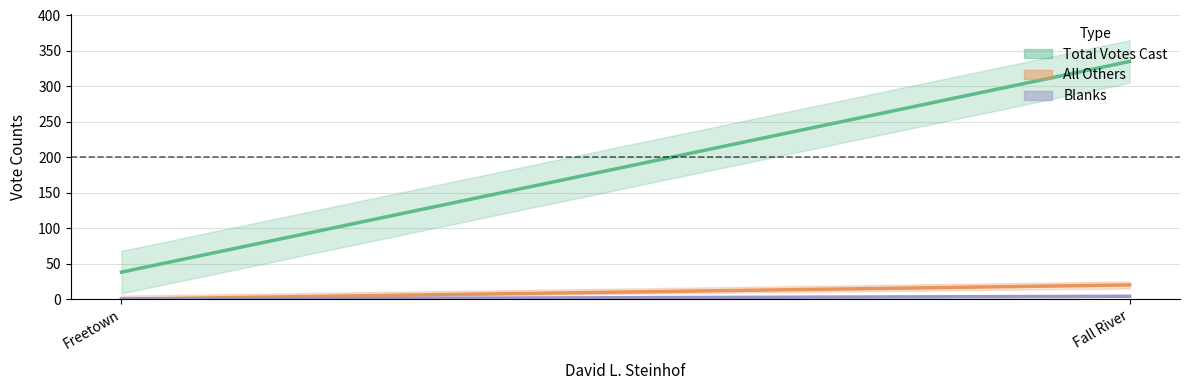

The All Others series shows 0 at Freetown. True or false?

True